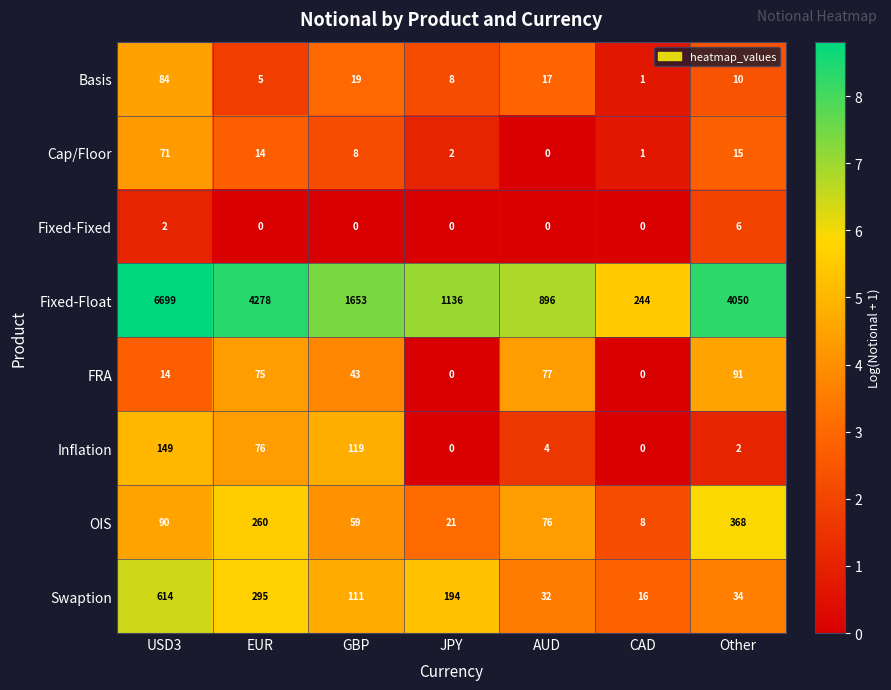

What is the spread (max minus min) of values at JPY?

1136